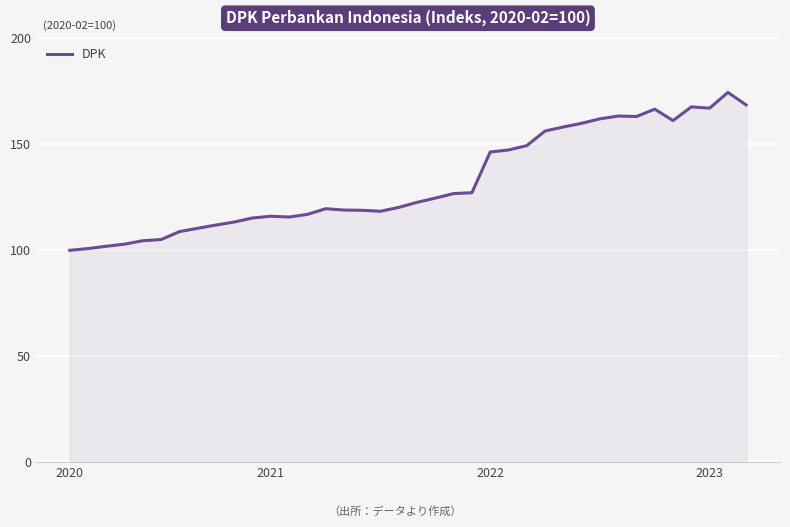

What is the greatest value displayed?

174.5